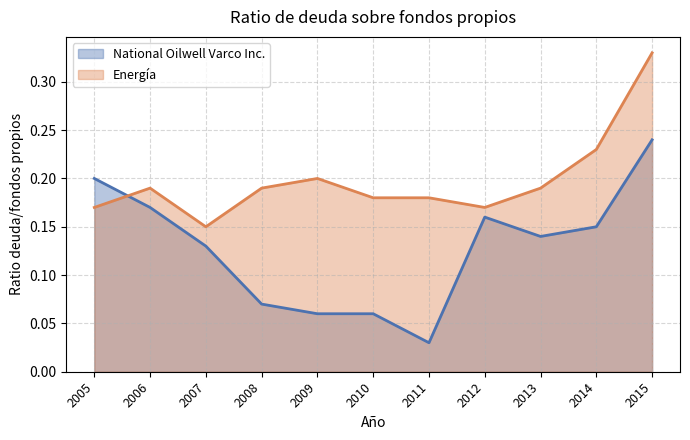

Count the number of data series in this chart.

2